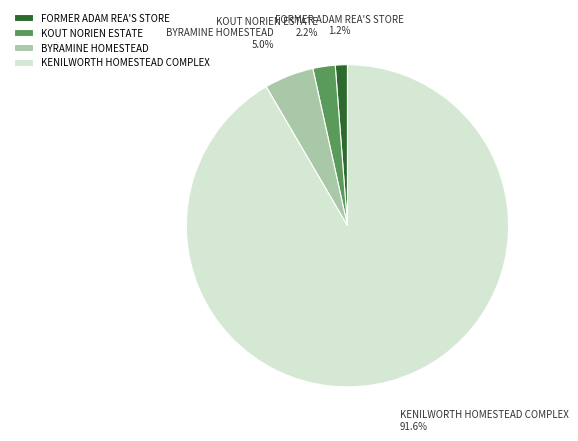

To the nearest percent, what percentage of the pie is BYRAMINE HOMESTEAD?

5%